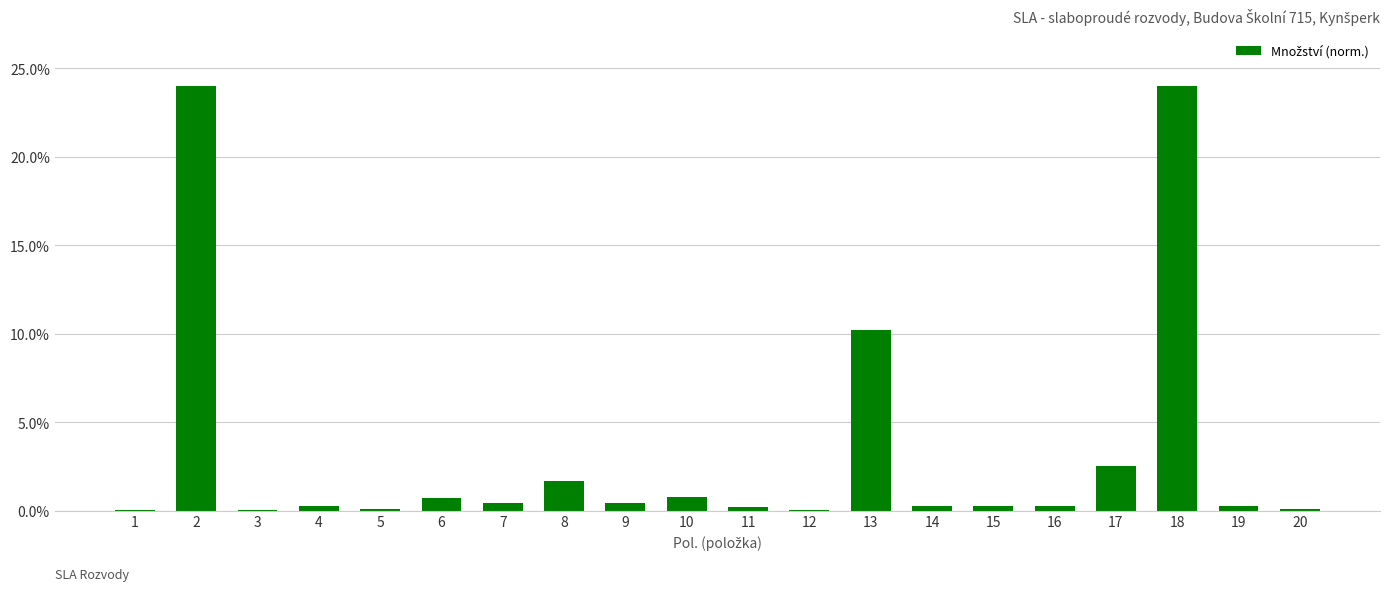

What is the sum of all values?

66.7